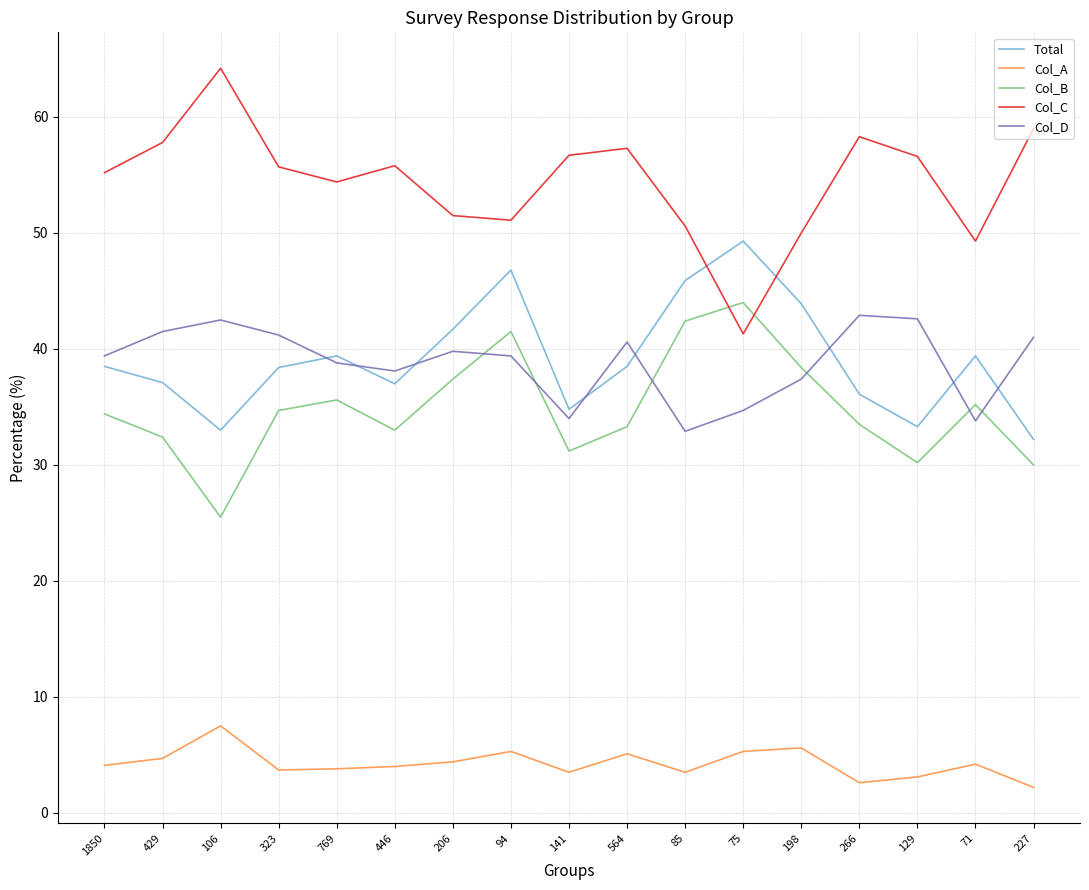

Is it true that Total equals 64.9 at 71?

False